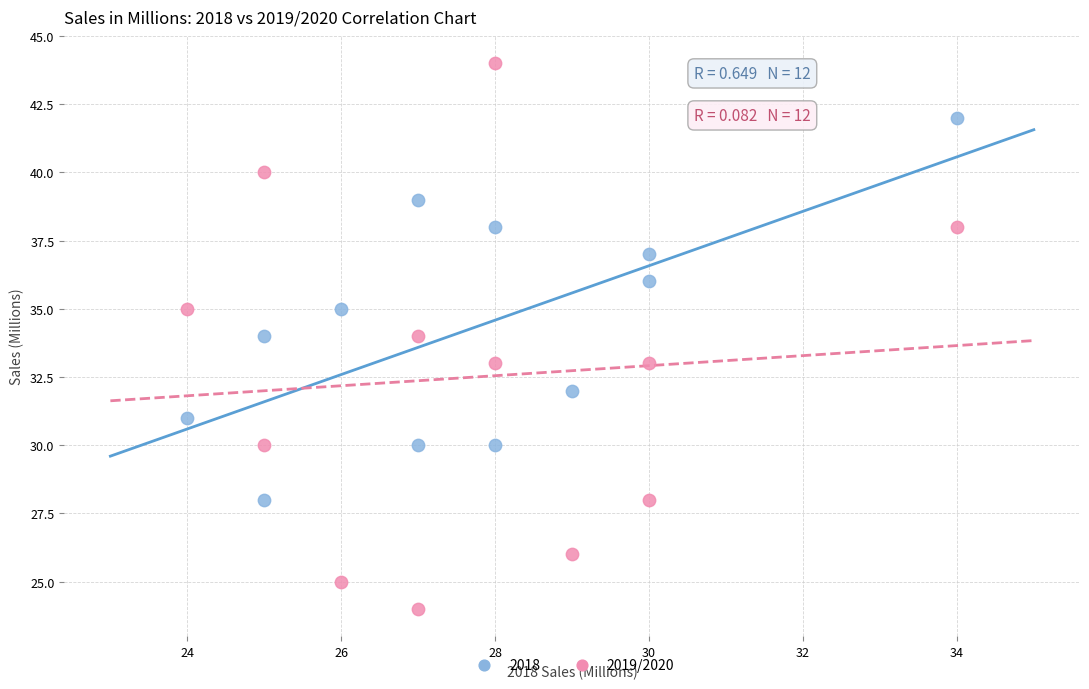

Across all data points, what is the range of Y values (max minus min)?

20